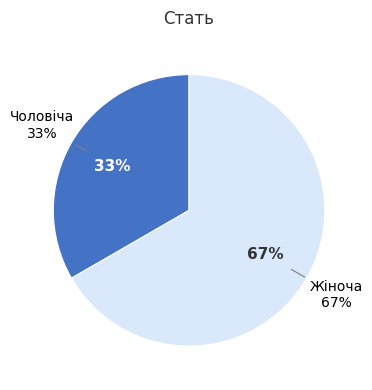

True or false: Жіноча accounts for 79% of the total.

False